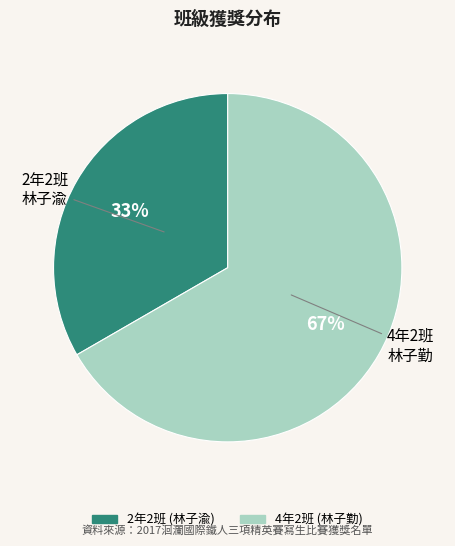

To the nearest percent, what is the combined percentage of 2年2班 and 4年2班?

100%